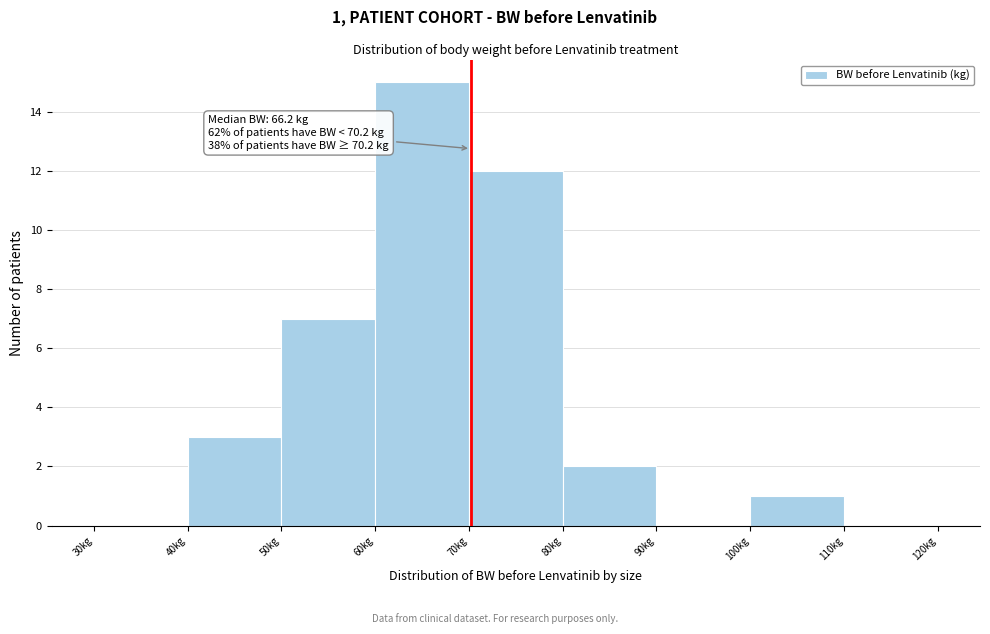

Over which range of the x-axis is the bar tallest?

60 to 70